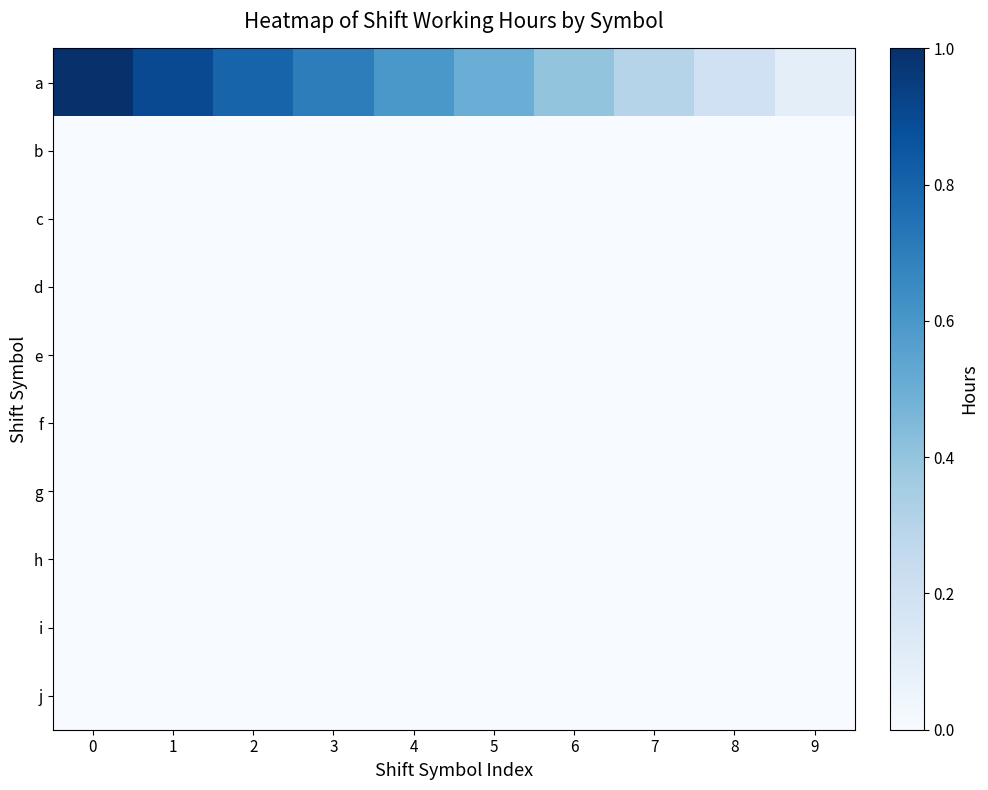

Reading left to right, extract all data points from this chart.

a: 0=1.0	1=0.9	2=0.8	3=0.7	4=0.6	5=0.5	6=0.4	7=0.3	8=0.2	9=0.1
b: 0=0.0	1=0.0	2=0.0	3=0.0	4=0.0	5=0.0	6=0.0	7=0.0	8=0.0	9=0.0
c: 0=0.0	1=0.0	2=0.0	3=0.0	4=0.0	5=0.0	6=0.0	7=0.0	8=0.0	9=0.0
d: 0=0.0	1=0.0	2=0.0	3=0.0	4=0.0	5=0.0	6=0.0	7=0.0	8=0.0	9=0.0
e: 0=0.0	1=0.0	2=0.0	3=0.0	4=0.0	5=0.0	6=0.0	7=0.0	8=0.0	9=0.0
f: 0=0.0	1=0.0	2=0.0	3=0.0	4=0.0	5=0.0	6=0.0	7=0.0	8=0.0	9=0.0
g: 0=0.0	1=0.0	2=0.0	3=0.0	4=0.0	5=0.0	6=0.0	7=0.0	8=0.0	9=0.0
h: 0=0.0	1=0.0	2=0.0	3=0.0	4=0.0	5=0.0	6=0.0	7=0.0	8=0.0	9=0.0
i: 0=0.0	1=0.0	2=0.0	3=0.0	4=0.0	5=0.0	6=0.0	7=0.0	8=0.0	9=0.0
j: 0=0.0	1=0.0	2=0.0	3=0.0	4=0.0	5=0.0	6=0.0	7=0.0	8=0.0	9=0.0